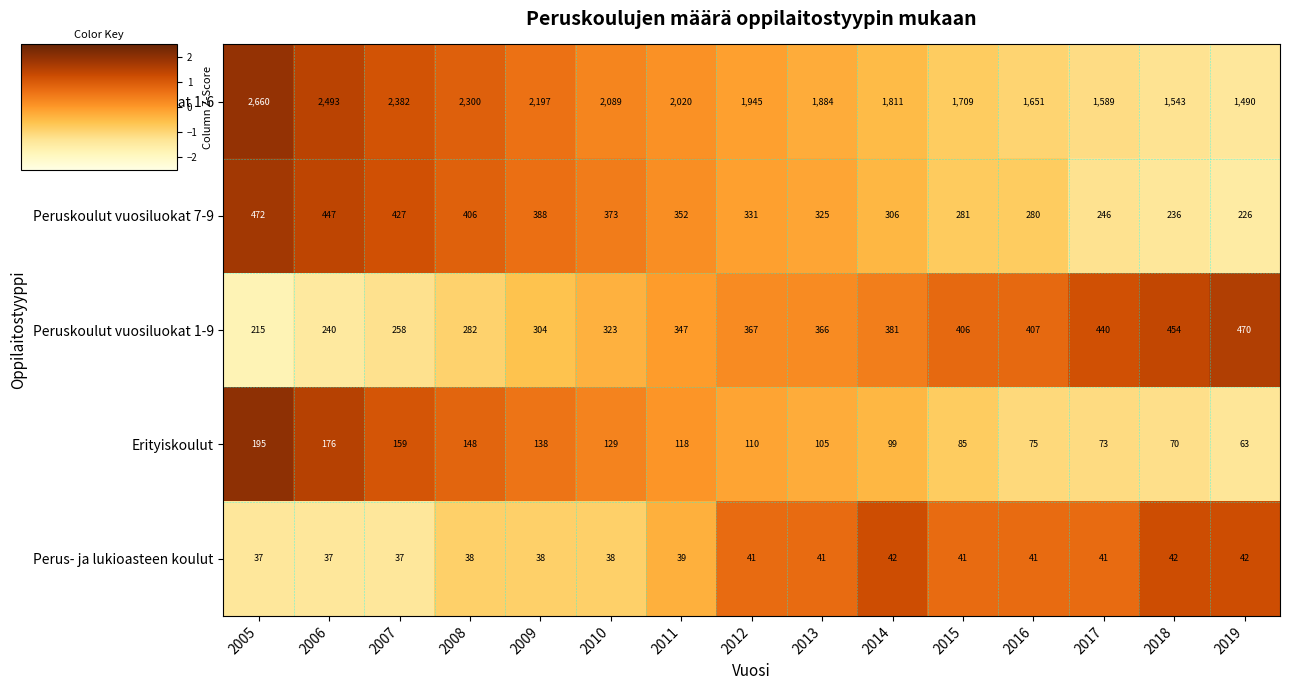

Which series has the widest spread of values?

Peruskoulut vuosiluokat 1-6